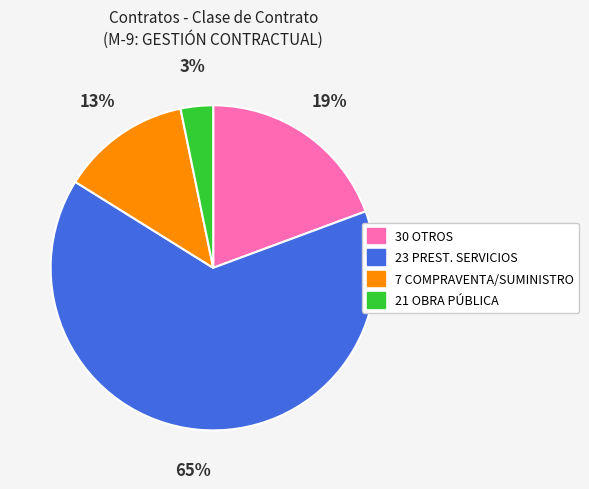

Which category accounts for the majority?

23 PREST. SERVICIOS